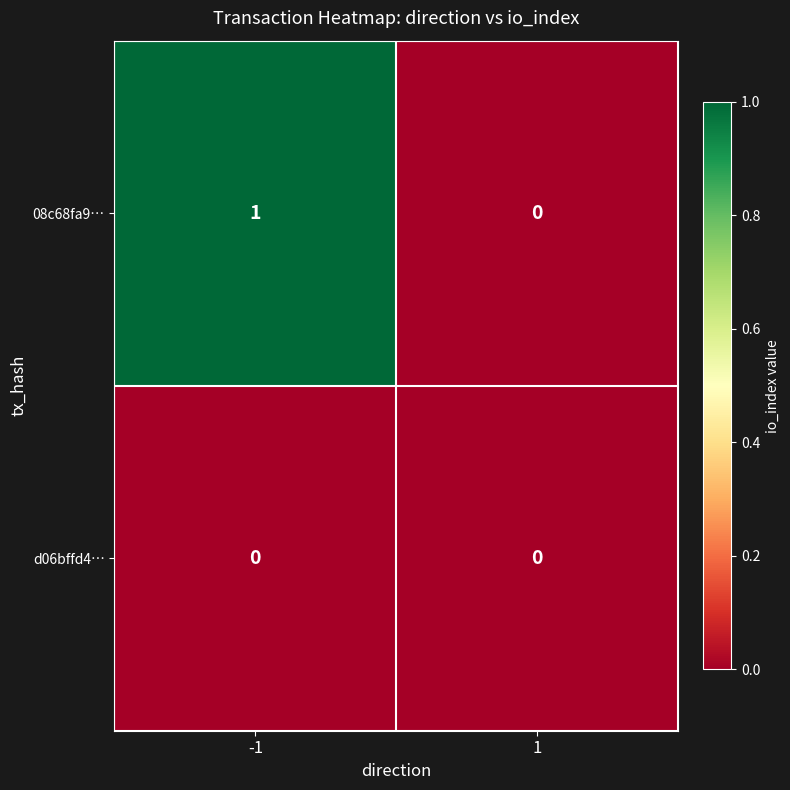

List the series in order of their peak value, highest first.

08c68fa9…, d06bffd4…